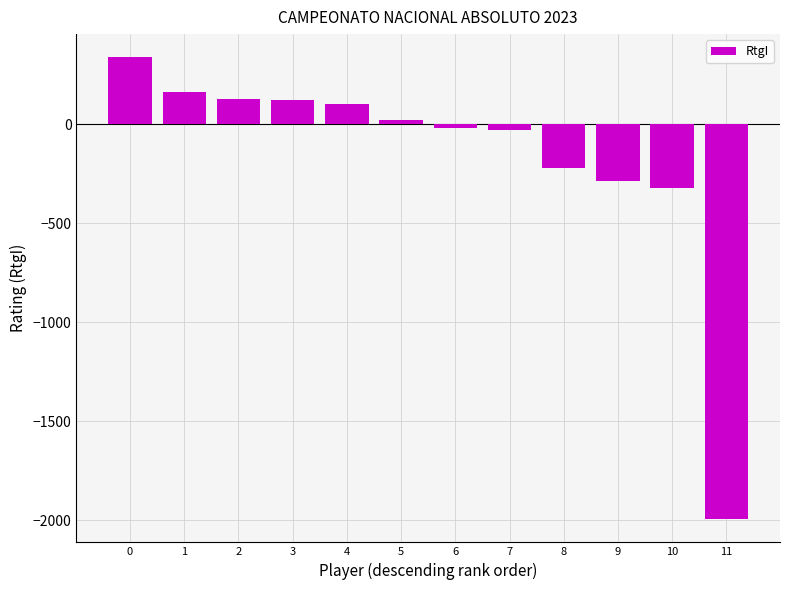

Between 4 and 2, which is larger?

2